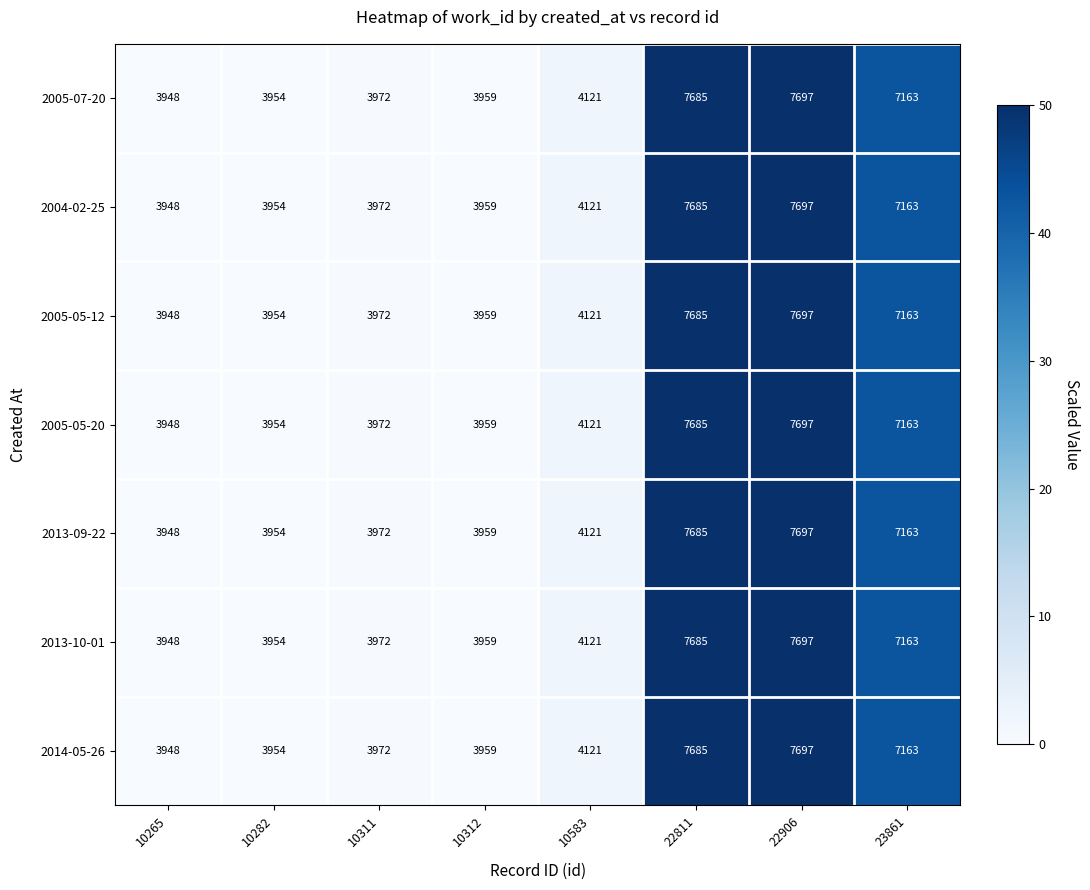

Which category has the lowest value across all series?

10265